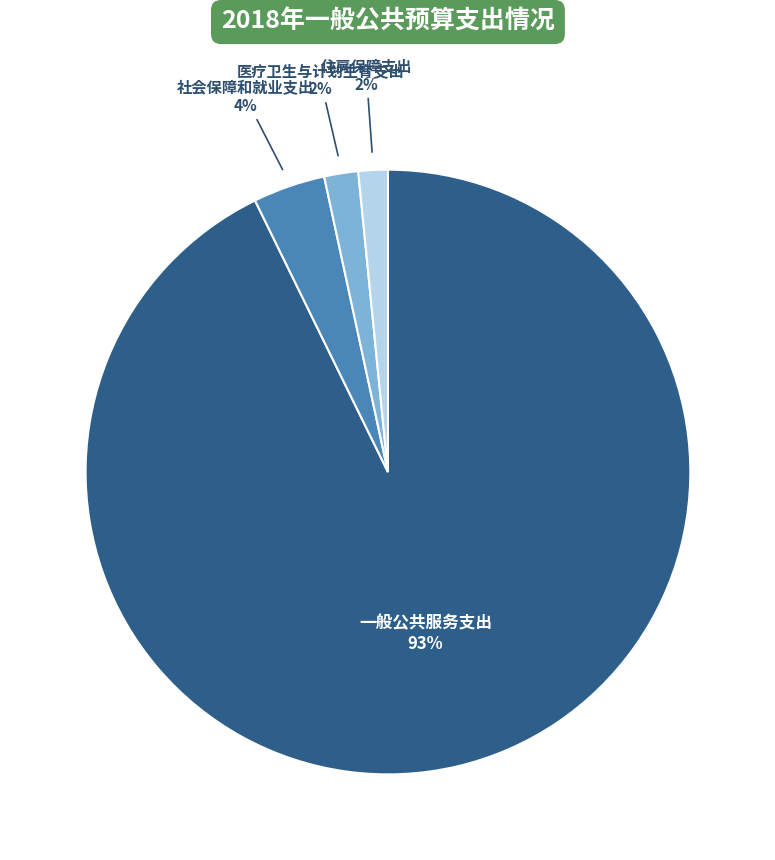

To the nearest percent, what is the average slice percentage?

25%